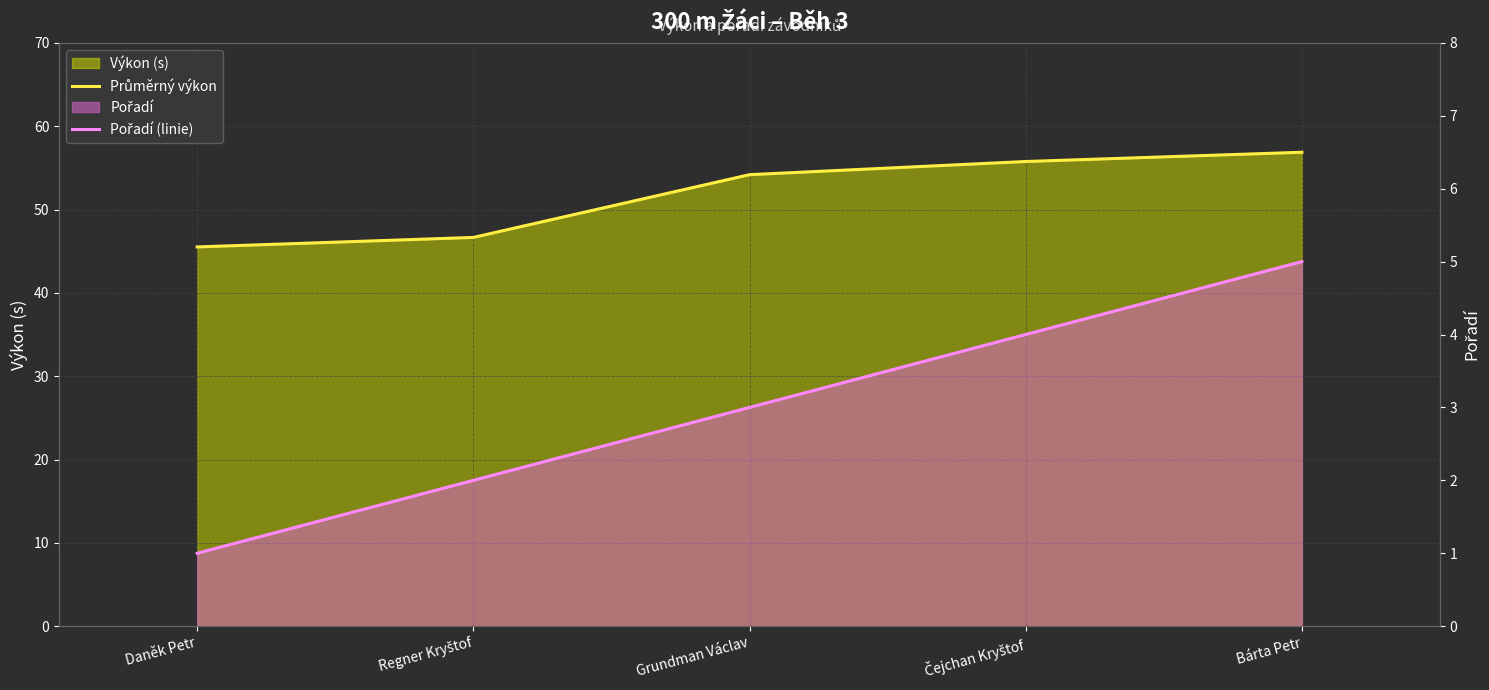

Reading right to left, list all the values displayed in this chart.

Průměrný výkon: Bárta Petr=56.9	Čejchan Kryštof=55.8	Grundman Václav=54.2	Regner Kryštof=46.6	Daněk Petr=45.5
Pořadí (linie): Bárta Petr=5.0	Čejchan Kryštof=4.0	Grundman Václav=3.0	Regner Kryštof=2.0	Daněk Petr=1.0